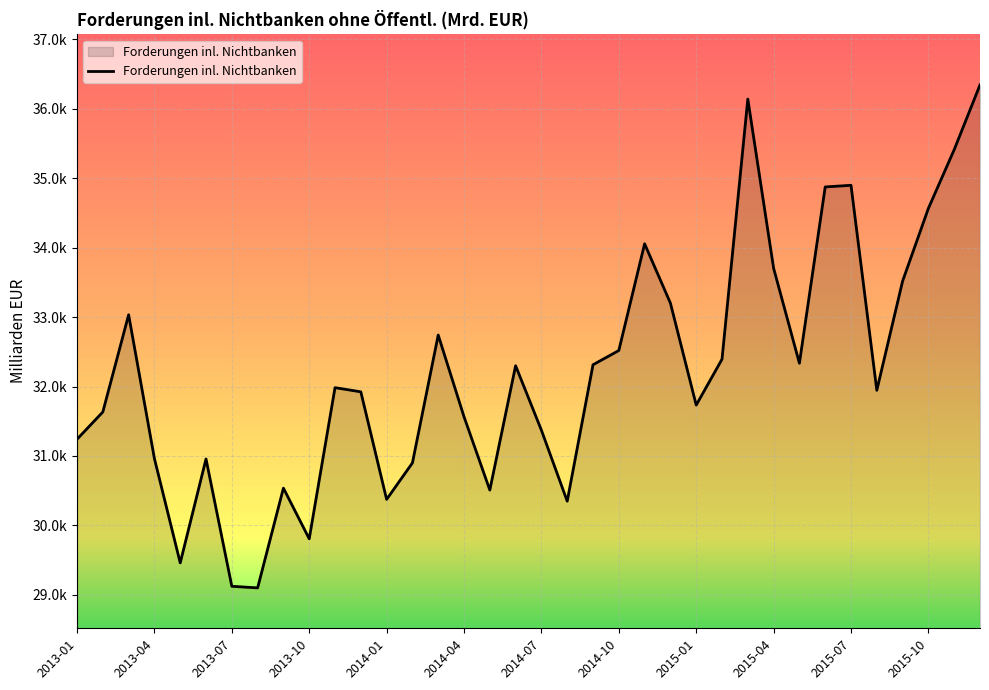

What is the greatest value displayed?

36345